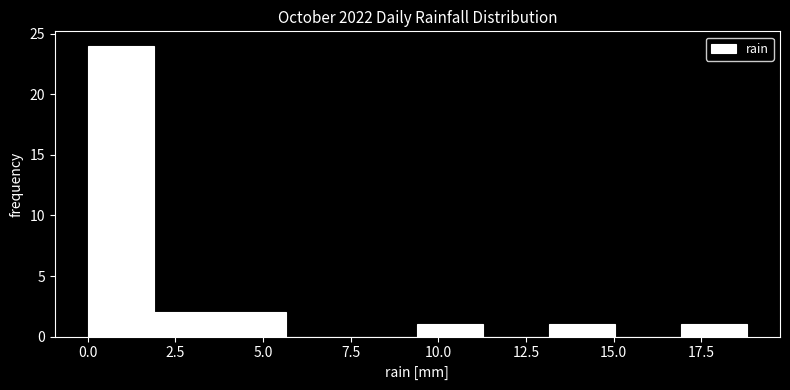

Around what value on the x-axis is the tallest bar? Give the approximate position of its centre, as read against the axis.

1.0